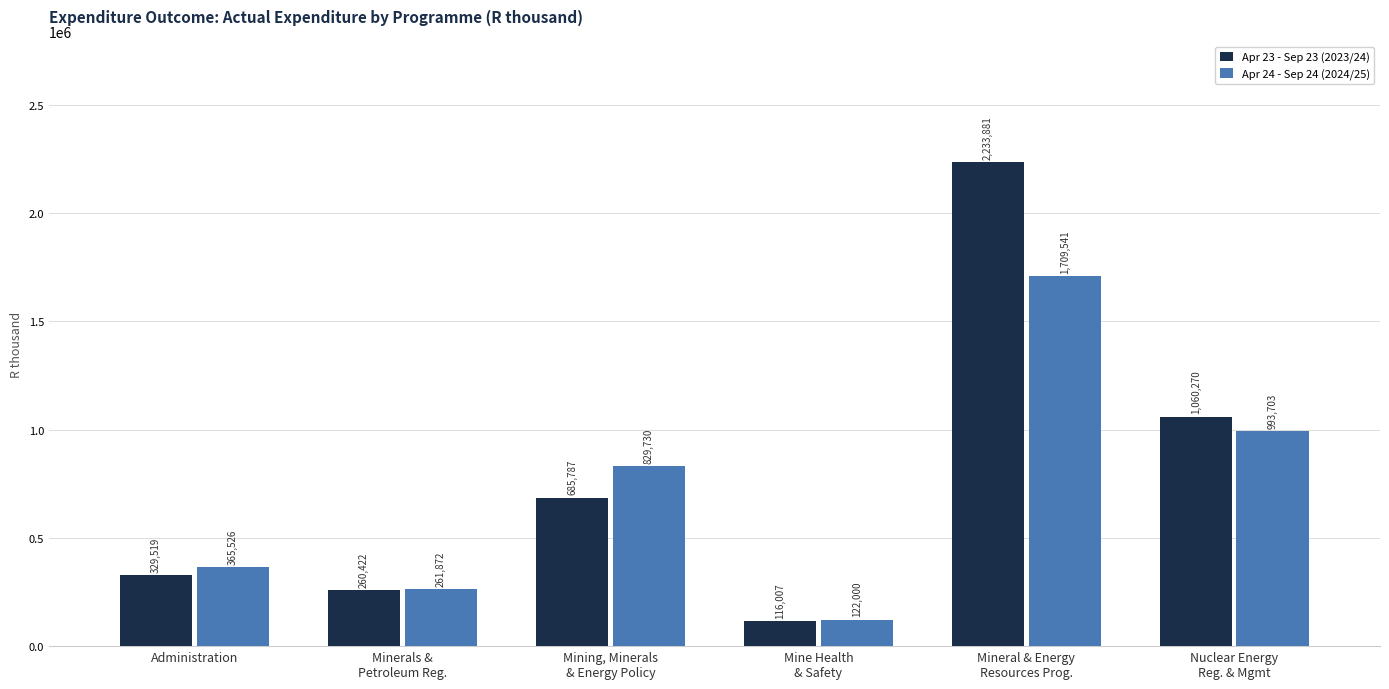

Which category has the highest value across all series?

Mineral & Energy
Resources Prog.